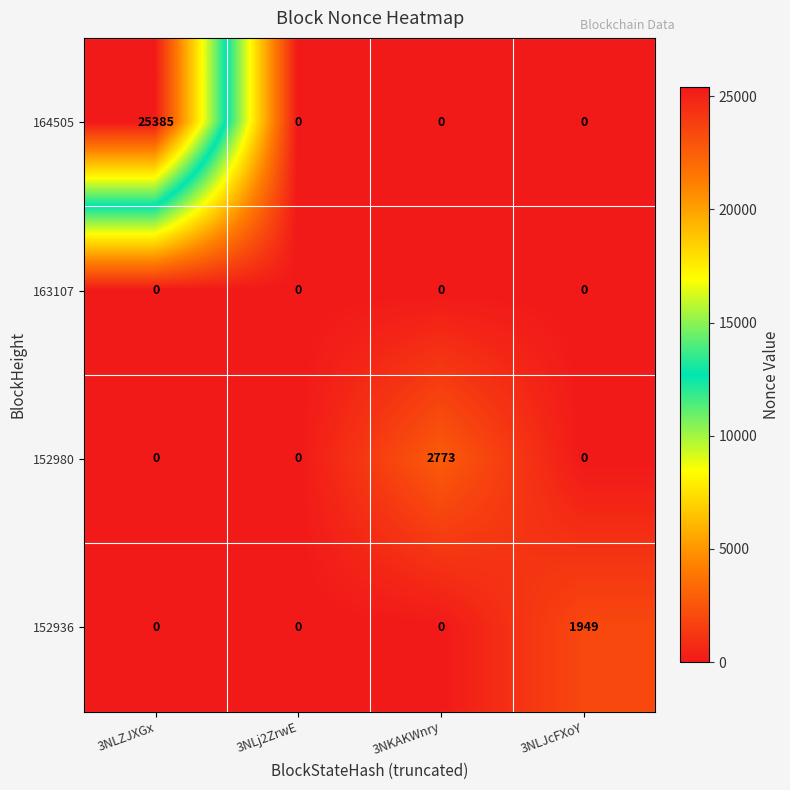

List the series in order of their peak value, highest first.

164505, 152980, 152936, 163107